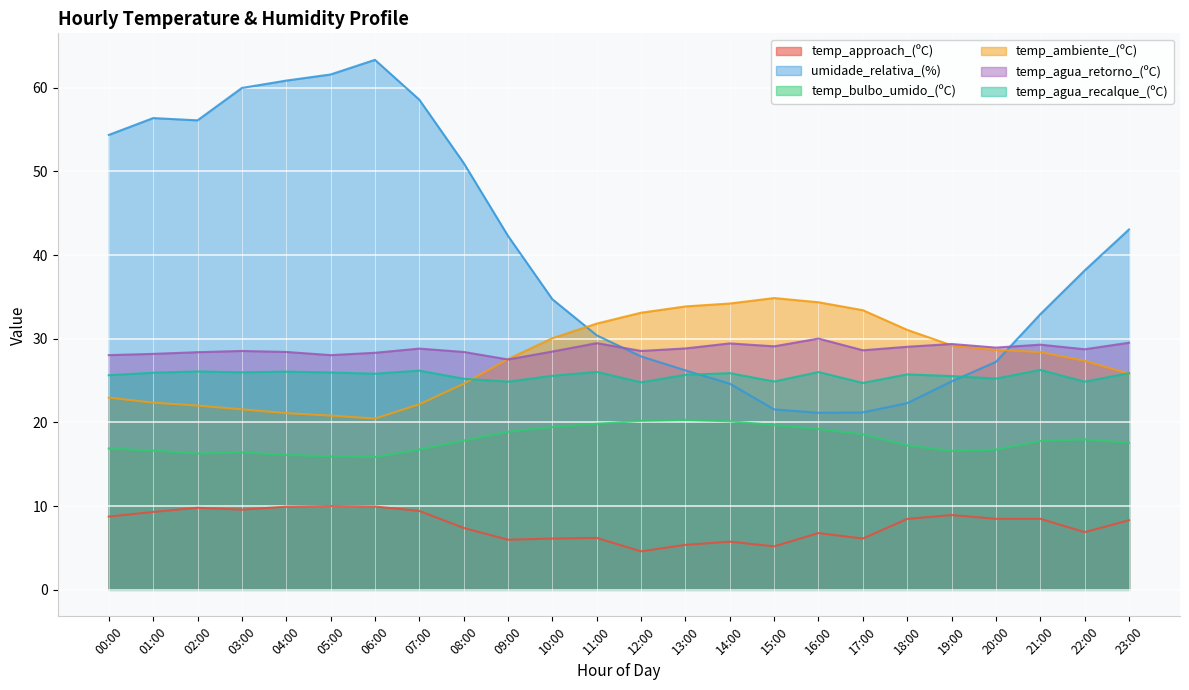

What is the total value across all series at 12:00?

139.2